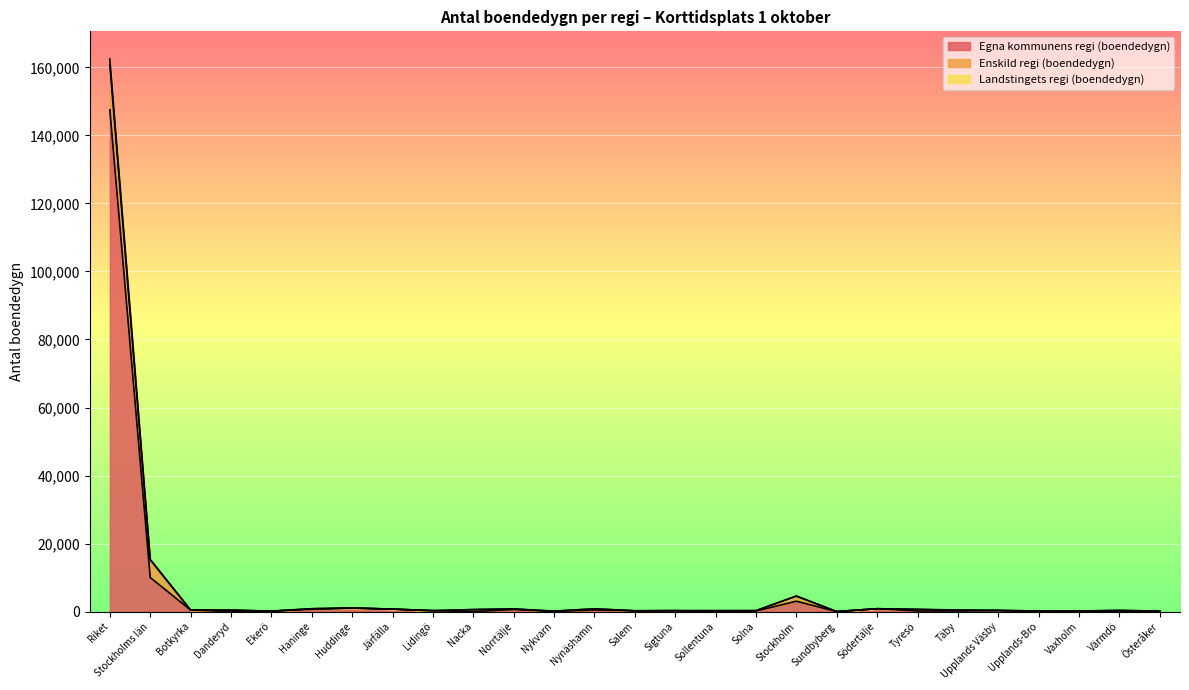

What is the highest value of the Egna kommunens regi (boendedygn) series?

147504